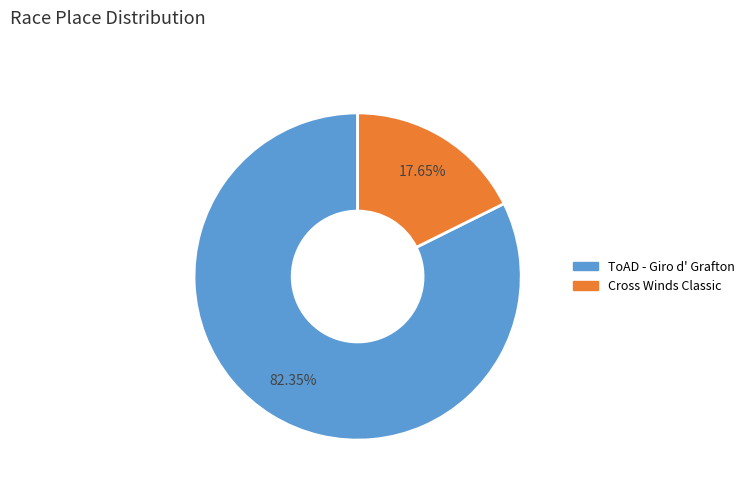

Is it true that Cross Winds Classic is 26% of the pie?

False